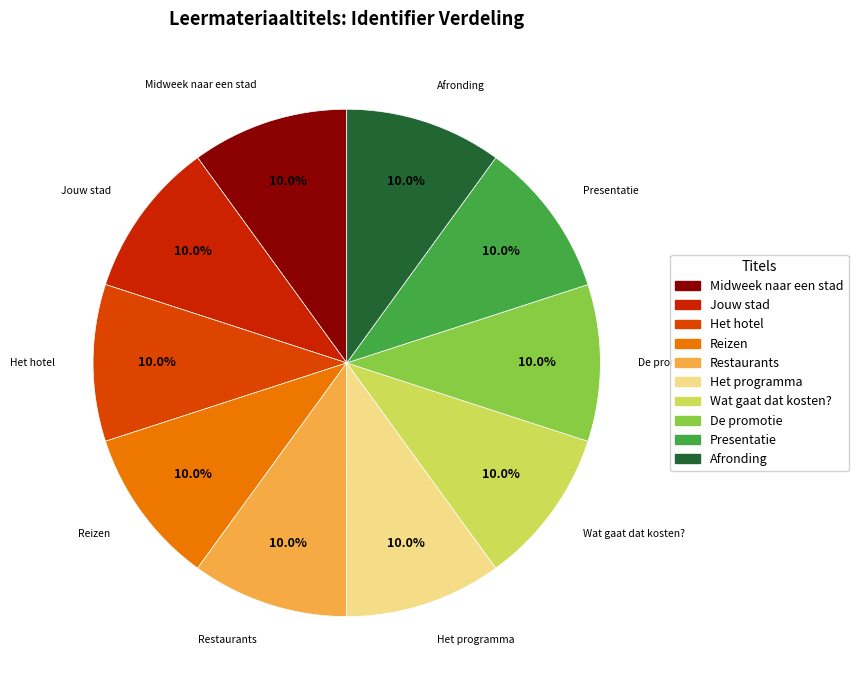

To the nearest percent, what portion does Het hotel represent?

10%